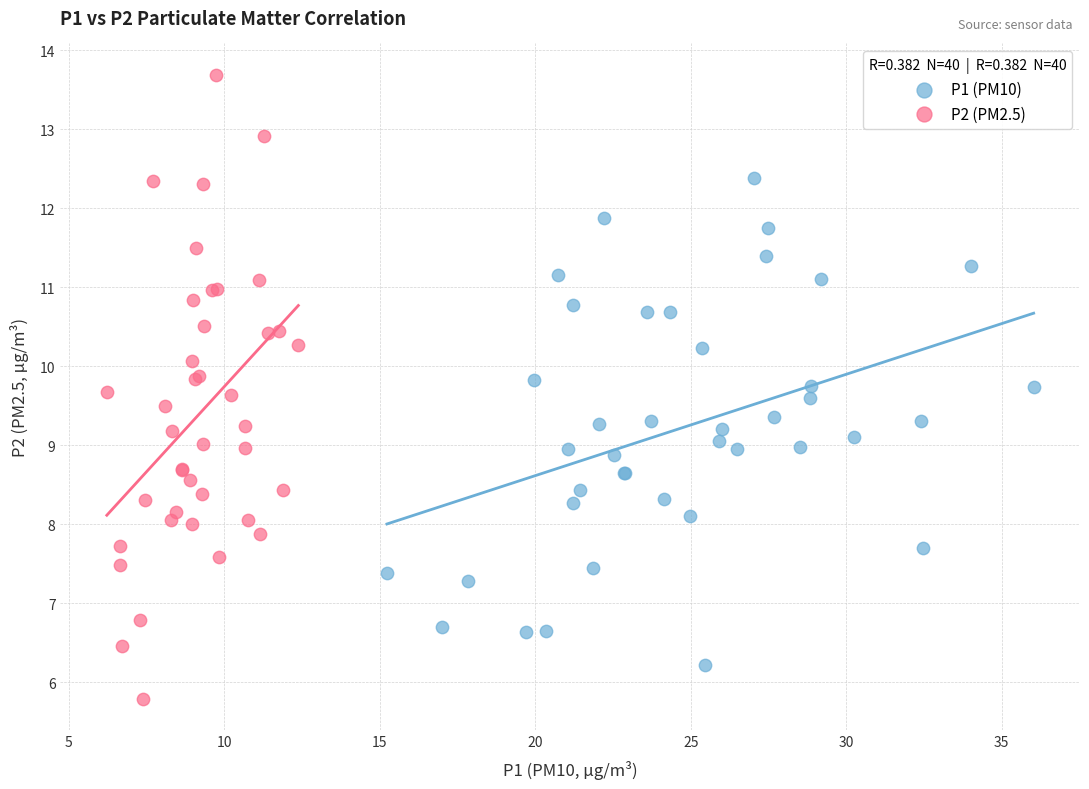

Which series contains the lowest Y value?

P2 (PM2.5)